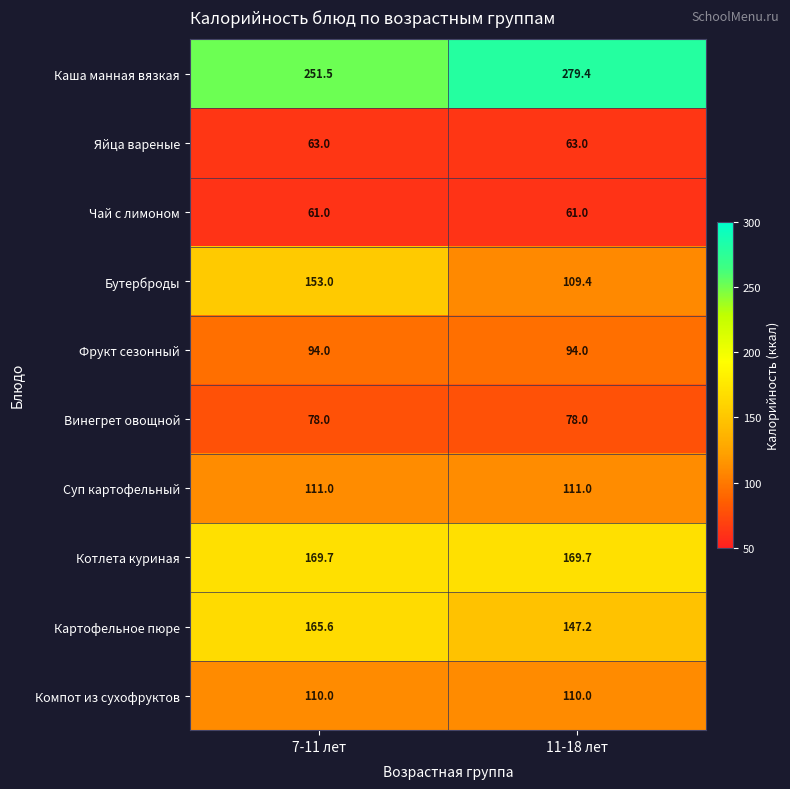

What is the smallest value displayed?

61.0